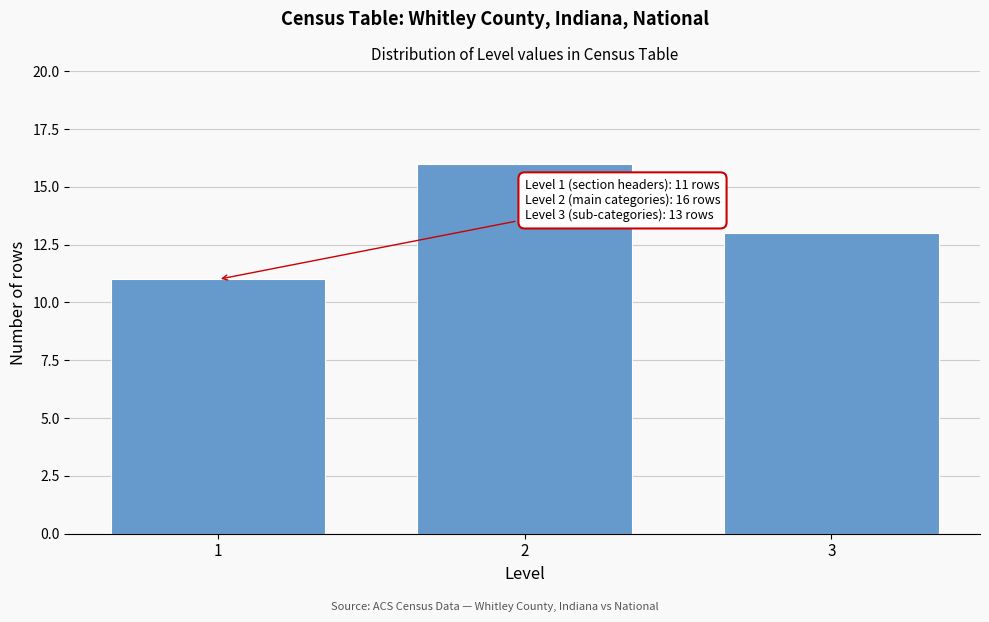

Reading right to left, transcribe all the data shown in this chart.

3=13	2=16	1=11